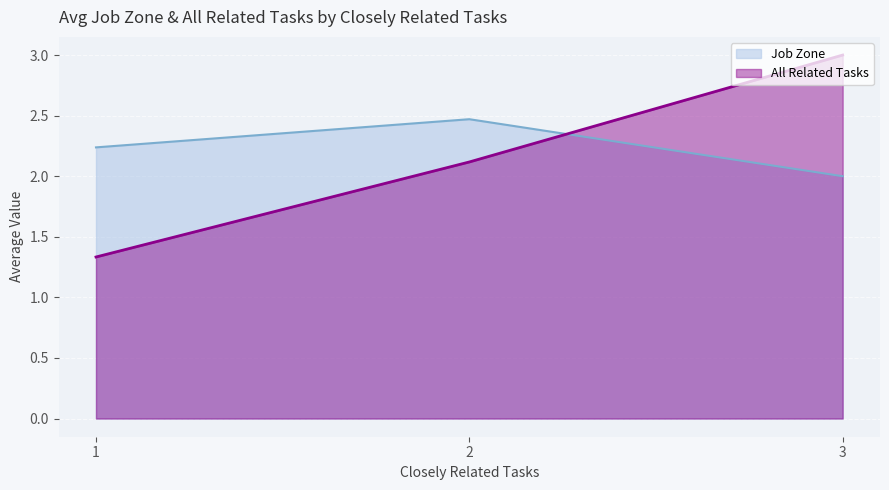

Is it true that the value at 2 is 2.5?

True